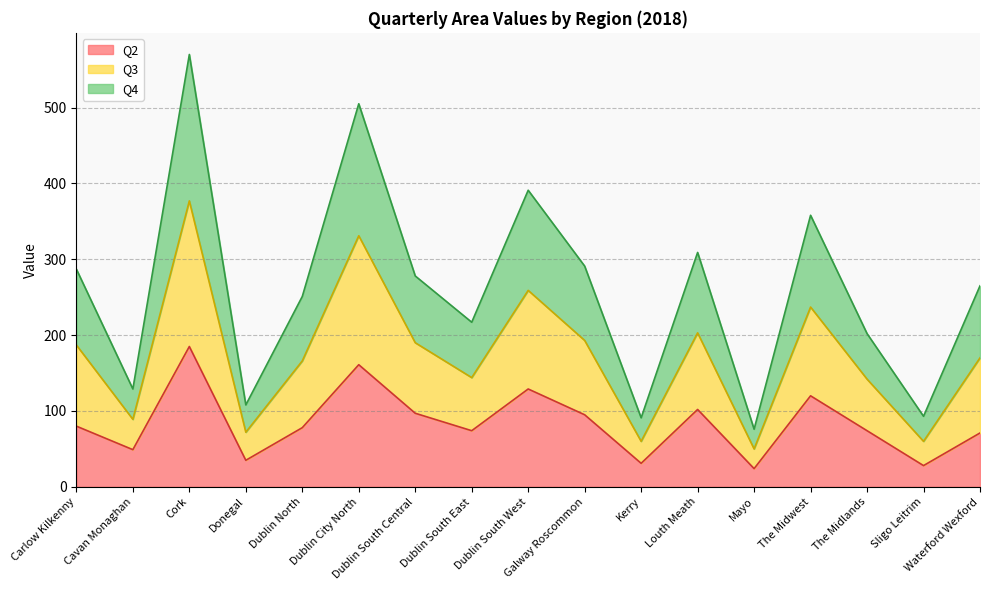

At which category is the sum across all series the highest?

Cork